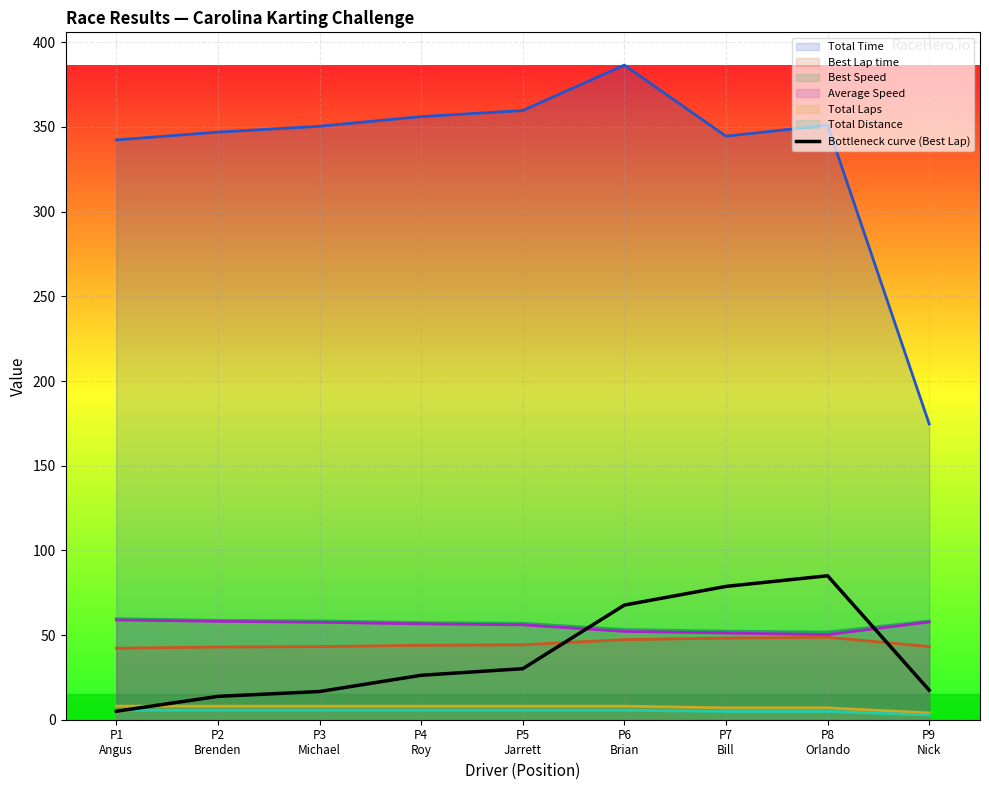

Reading left to right, extract all data points from this chart.

5.0	13.8	16.6	26.2	30.1	67.7	78.7	85.0	17.4